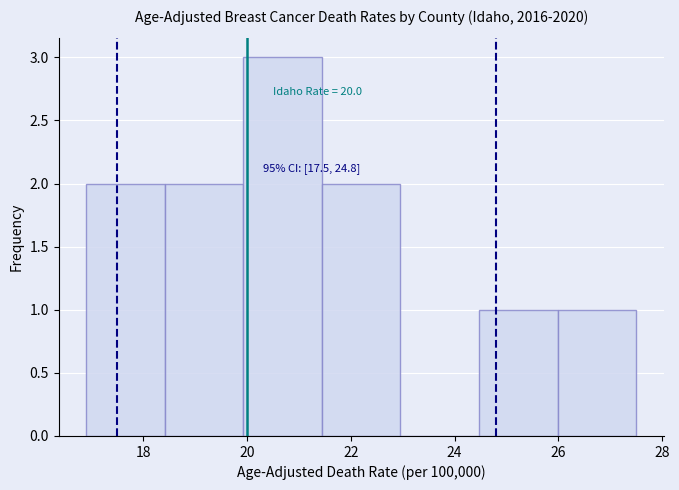

Which range on the x-axis has the tallest bar?

20.0 to 21.4